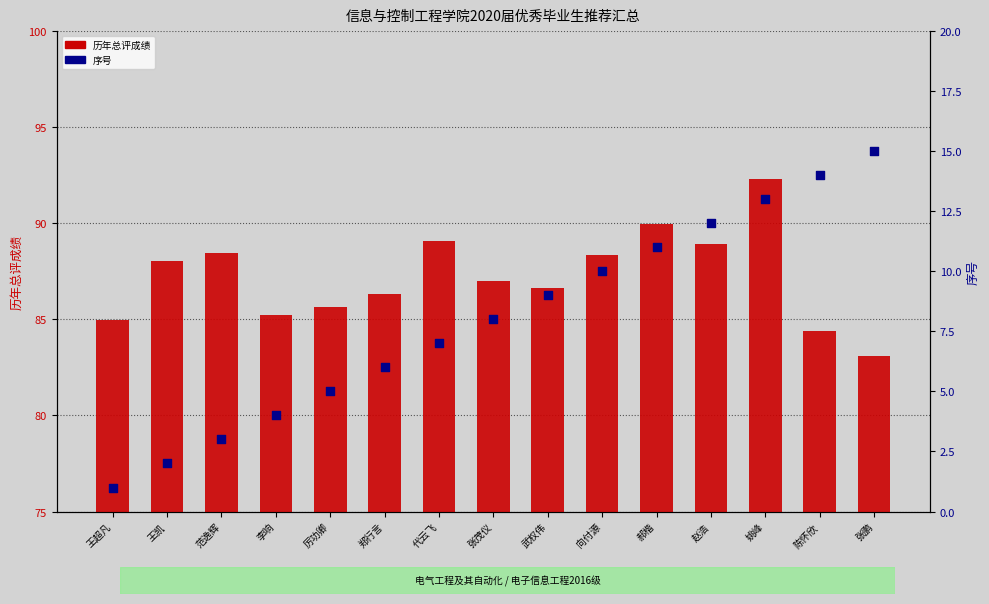

What are all the series names shown in the legend?

历年总评成绩, 序号